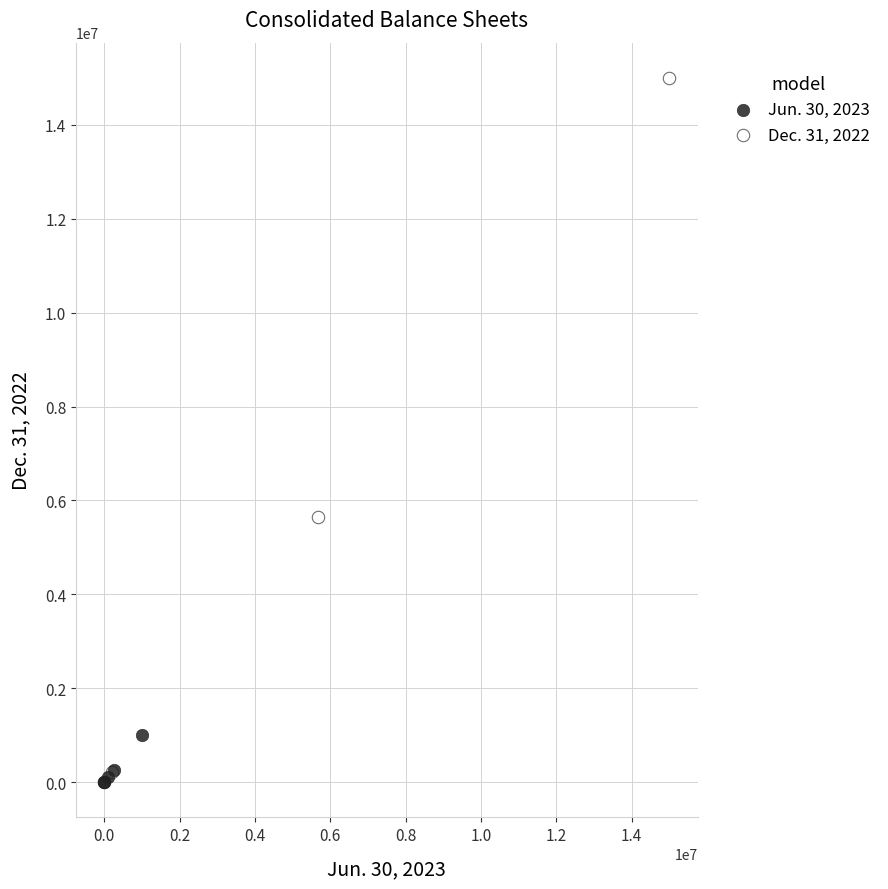

Which series has the largest Y range (max minus min)?

Dec. 31, 2022